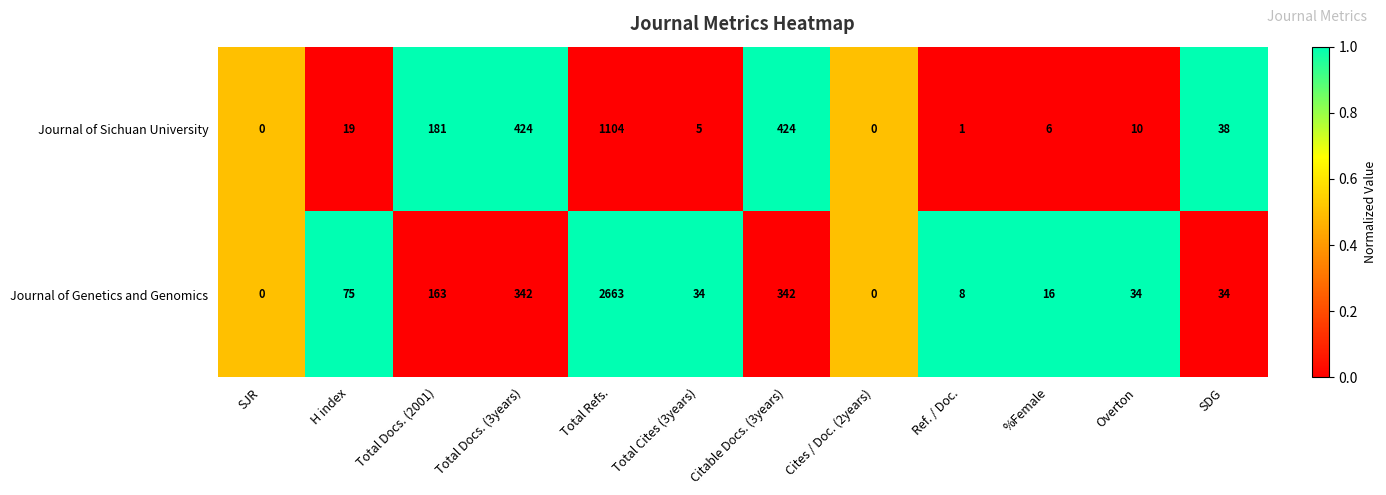

What is the difference between the Journal of Sichuan University values at SJR and Total Docs. (2001)?

181